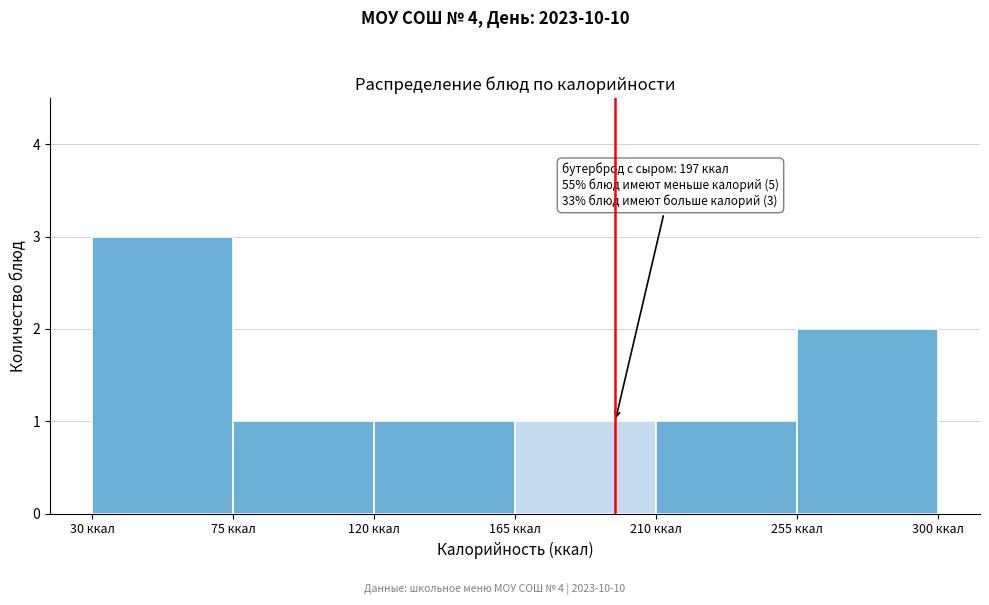

Which range on the x-axis has the tallest bar?

30 to 75